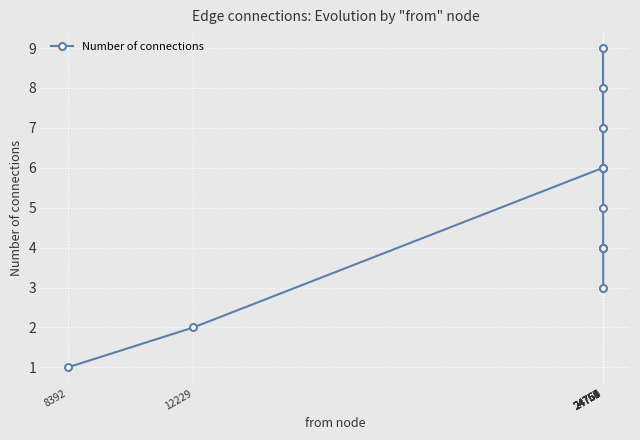

Does the chart have visible grid lines?

Yes